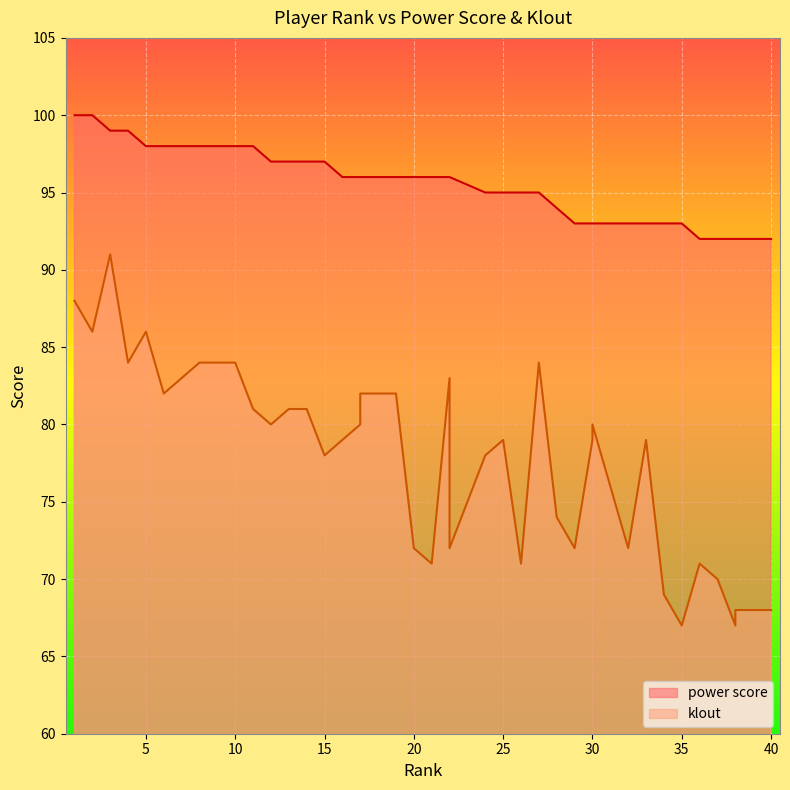

Reading left to right, transcribe all the data shown in this chart.

power score: 1=100	2=100	3=99	4=99	5=98	6=98	7=98	8=98	9=98	10=98	11=98	12=97	13=97	14=97	15=97	16=96	17=96	17=96	19=96	20=96	21=96	22=96	22=96	24=95	25=95	26=95	27=95	28=94	29=93	30=93	30=93	32=93	33=93	34=93	35=93	36=92	37=92	38=92	38=92	40=92
klout: 1=88	2=86	3=91	4=84	5=86	6=82	7=83	8=84	9=84	10=84	11=81	12=80	13=81	14=81	15=78	16=79	17=80	17=82	19=82	20=72	21=71	22=83	22=72	24=78	25=79	26=71	27=84	28=74	29=72	30=79	30=80	32=72	33=79	34=69	35=67	36=71	37=70	38=67	38=68	40=68